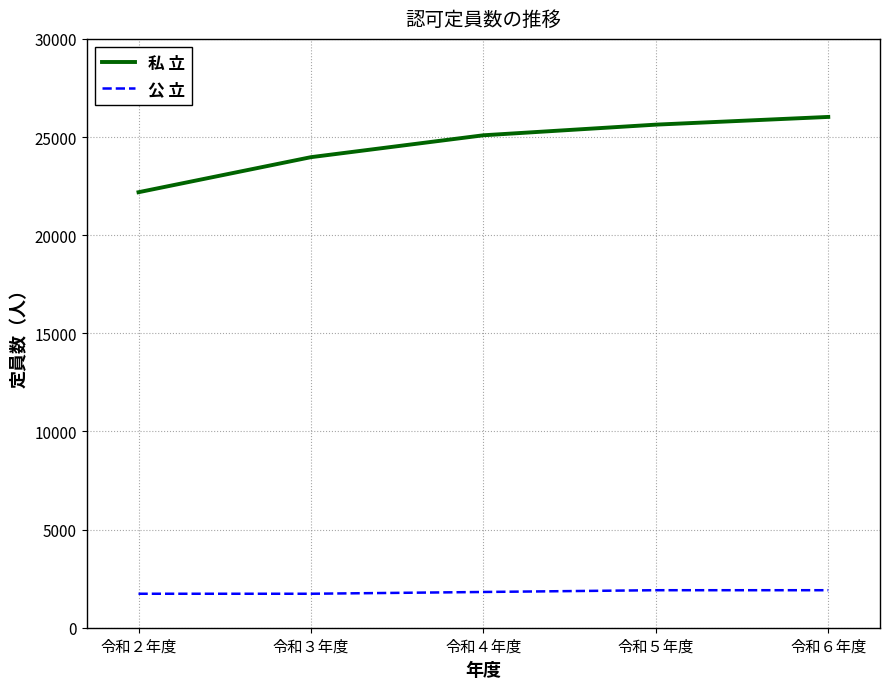

True or false: 公 立 and 私 立 cross at least once.

False